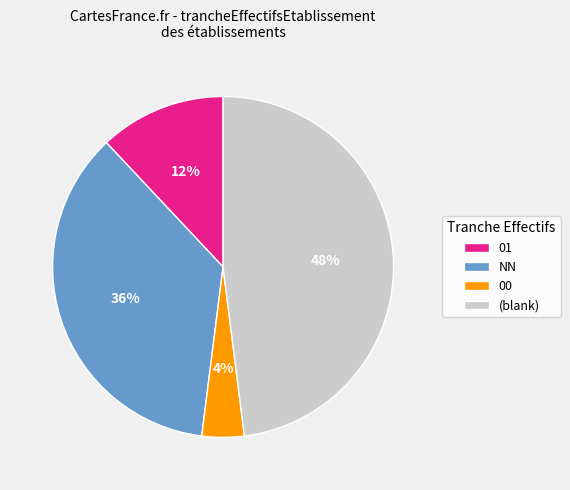

How many slices are in this pie chart?

4